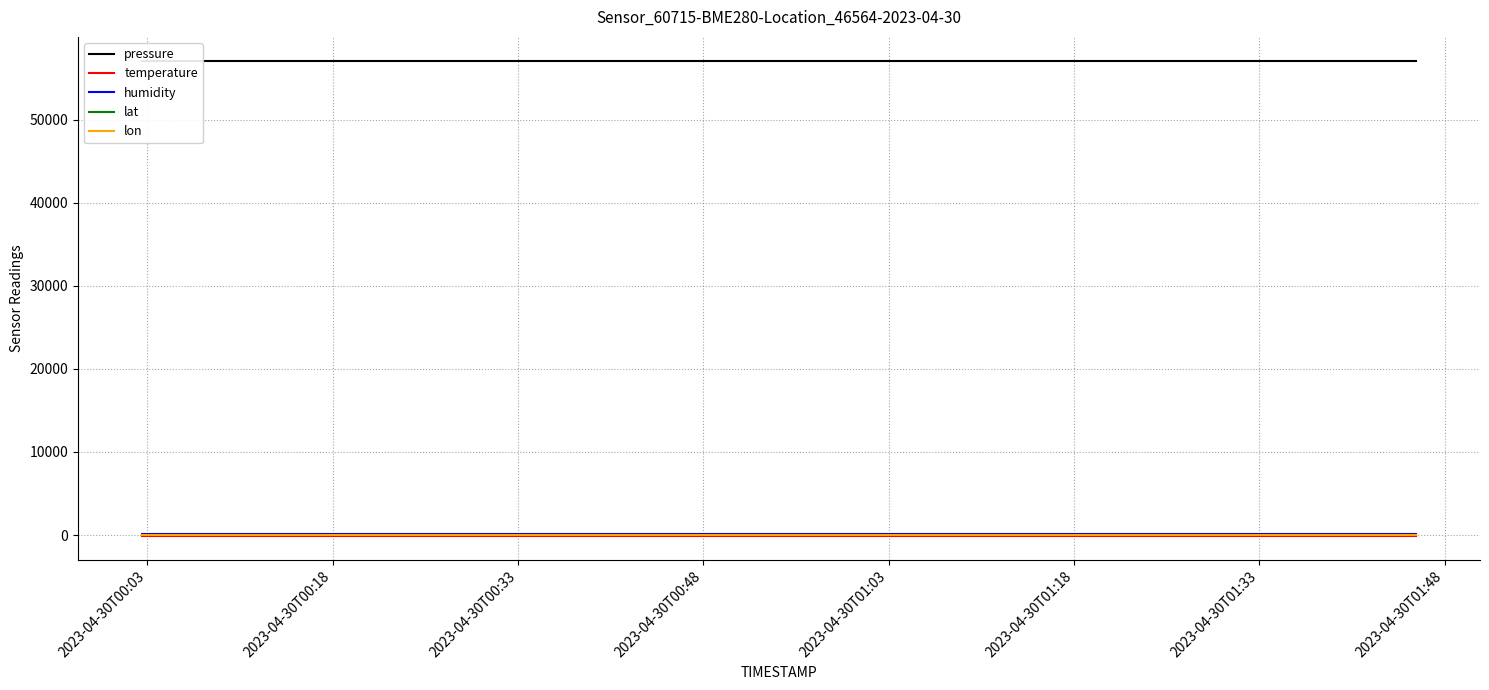

What are all the series names shown in the legend?

pressure, temperature, humidity, lat, lon